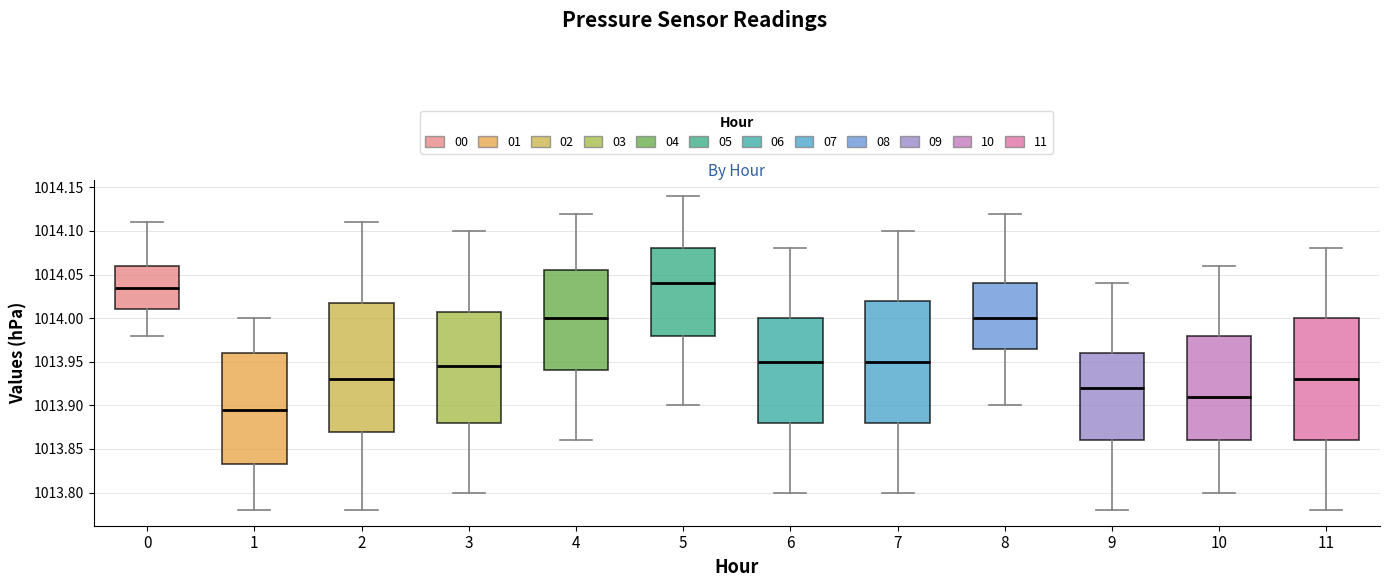

Reading left to right, read every box against the y-axis: the position of its median line, the range the box covers, and the ends of its whiskers. The values are not printed on the chart, so give them approximately, as read against the axis.

0: median 1014.035, box 1014.010 to 1014.060, whiskers 1013.980 to 1014.110
1: median 1013.895, box 1013.835 to 1013.960, whiskers 1013.780 to 1014.000
2: median 1013.930, box 1013.870 to 1014.020, whiskers 1013.780 to 1014.110
3: median 1013.945, box 1013.880 to 1014.010, whiskers 1013.800 to 1014.100
4: median 1014.000, box 1013.940 to 1014.055, whiskers 1013.860 to 1014.120
5: median 1014.040, box 1013.980 to 1014.080, whiskers 1013.900 to 1014.140
6: median 1013.950, box 1013.880 to 1014.000, whiskers 1013.800 to 1014.080
7: median 1013.950, box 1013.880 to 1014.020, whiskers 1013.800 to 1014.100
8: median 1014.000, box 1013.965 to 1014.040, whiskers 1013.900 to 1014.120
9: median 1013.920, box 1013.860 to 1013.960, whiskers 1013.780 to 1014.040
10: median 1013.910, box 1013.860 to 1013.980, whiskers 1013.800 to 1014.060
11: median 1013.930, box 1013.860 to 1014.000, whiskers 1013.780 to 1014.080